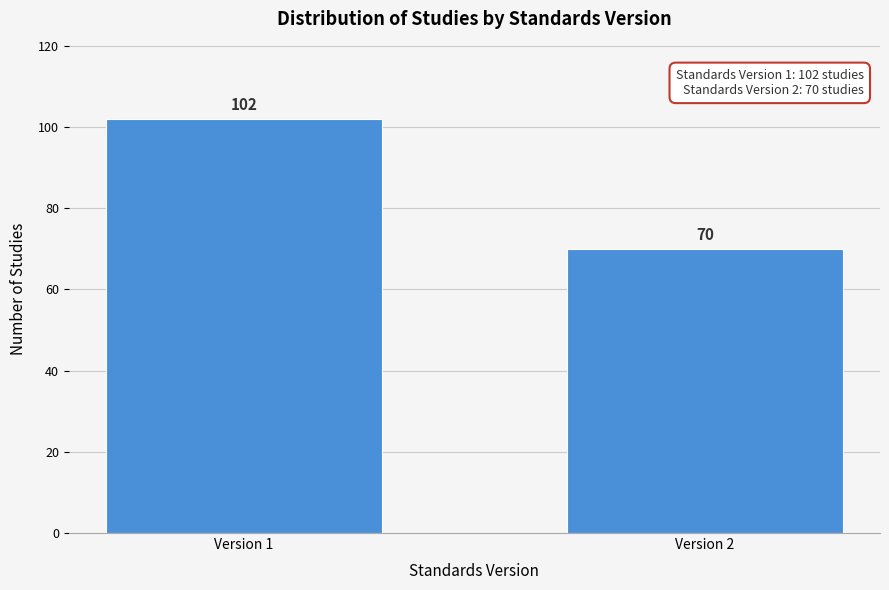

Reading right to left, what are all the values shown in this chart?

70	102